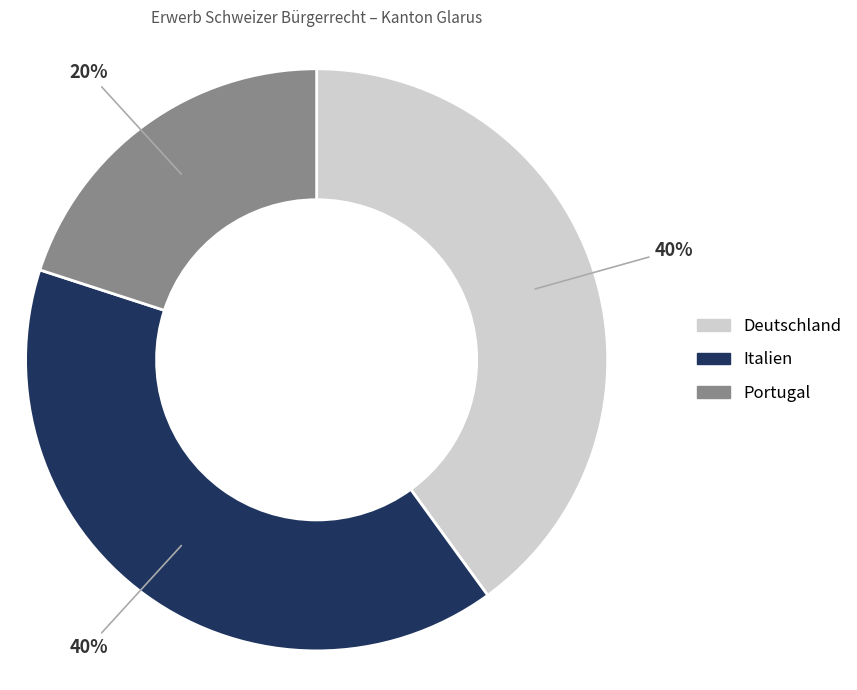

How many slices are in this pie chart?

3